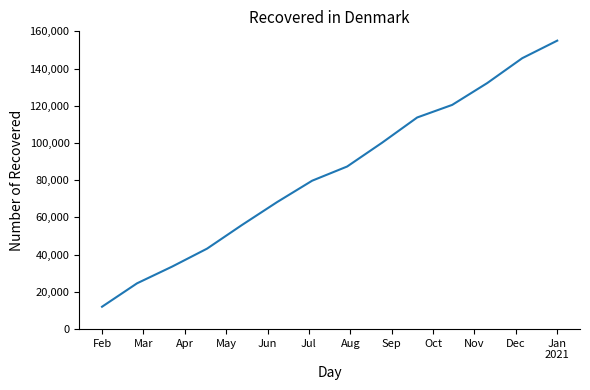

What is the minimum value shown in the chart?

12032.0